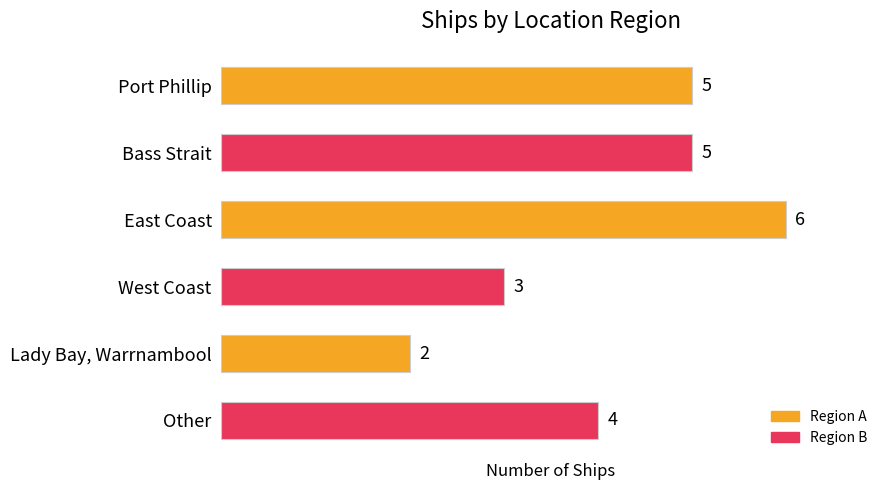

What is the difference between the maximum and minimum values?

4